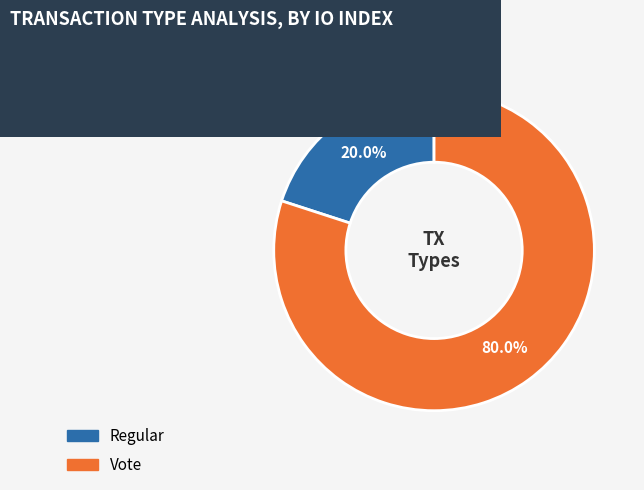

To the nearest percent, what is the average slice percentage?

50%